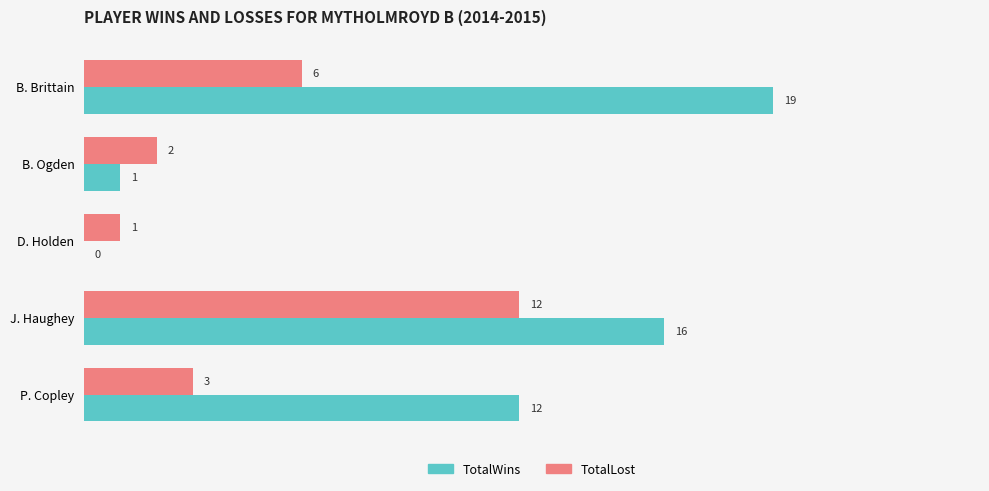

What value does the TotalWins series have at B. Brittain?

19